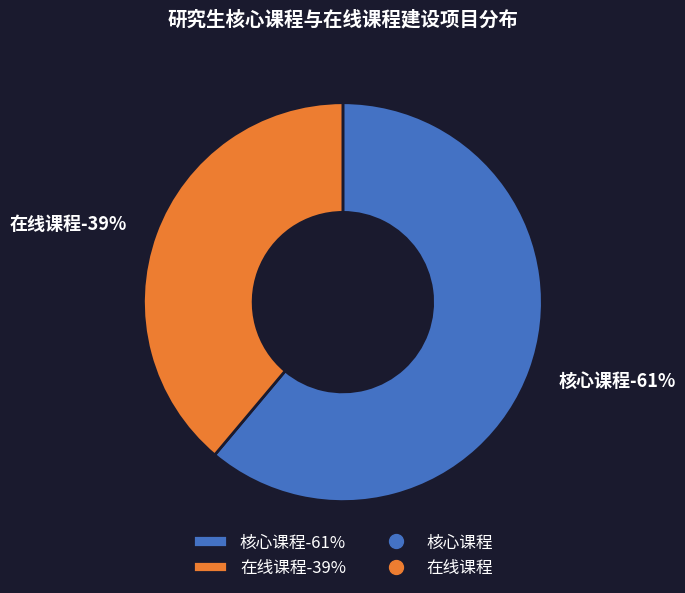

Combined, do 在线课程 and 核心课程 account for over 50%?

Yes